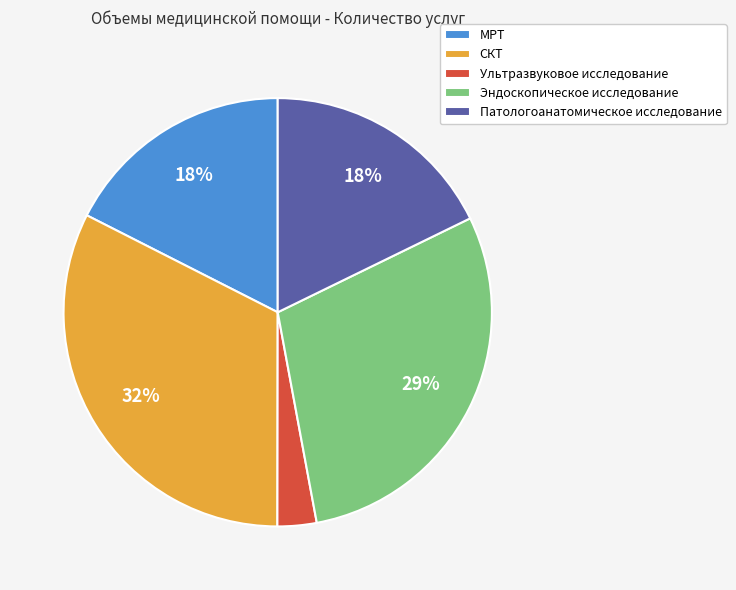

Approximately how many times larger is the value at СКТ compared to Патологоанатомическое исследование?

1.8